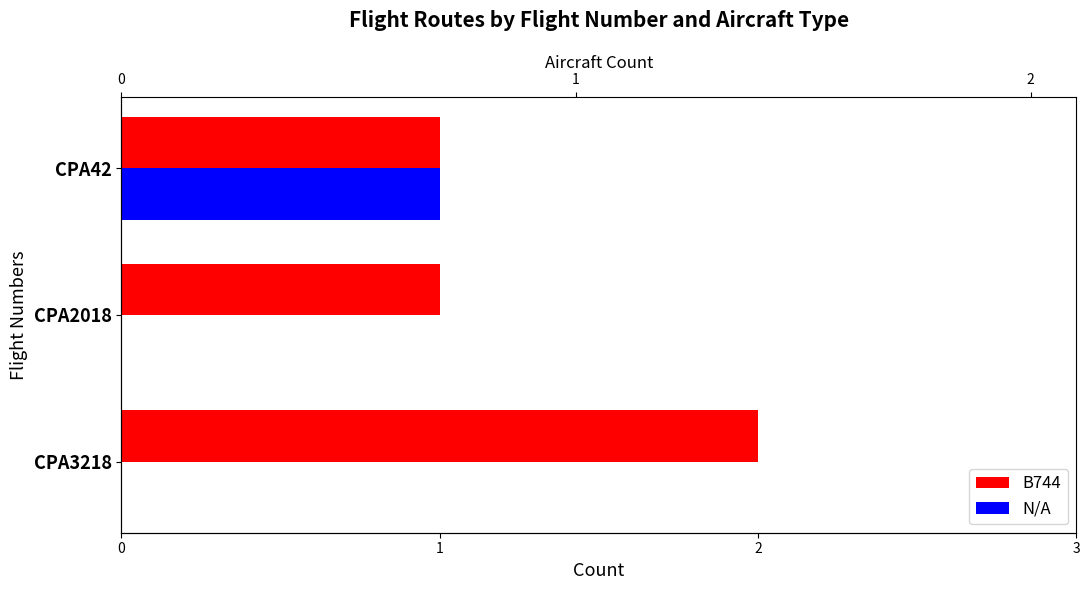

What is the approximate value of B744 at CPA2018?

1